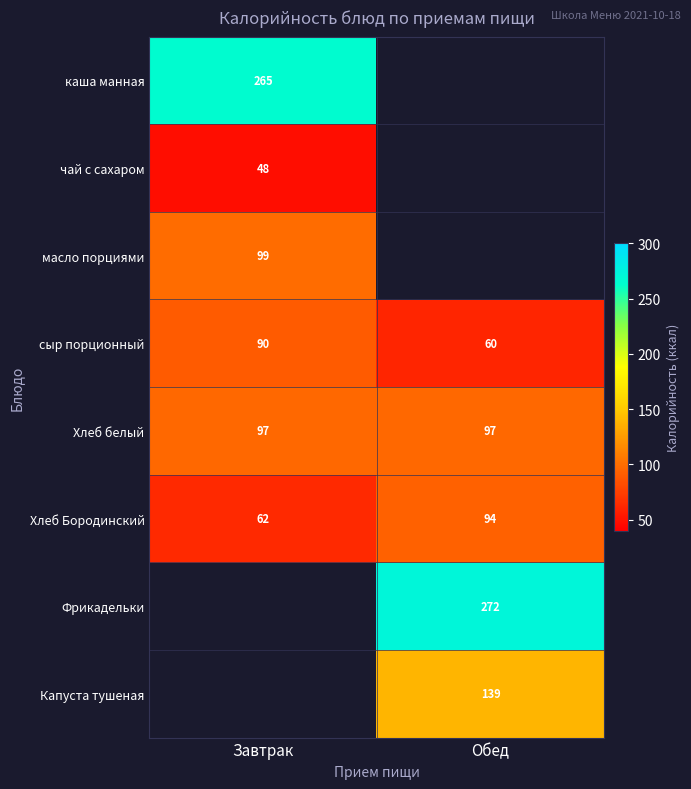

True or false: Хлеб белый has a value of 161 at Завтрак.

False